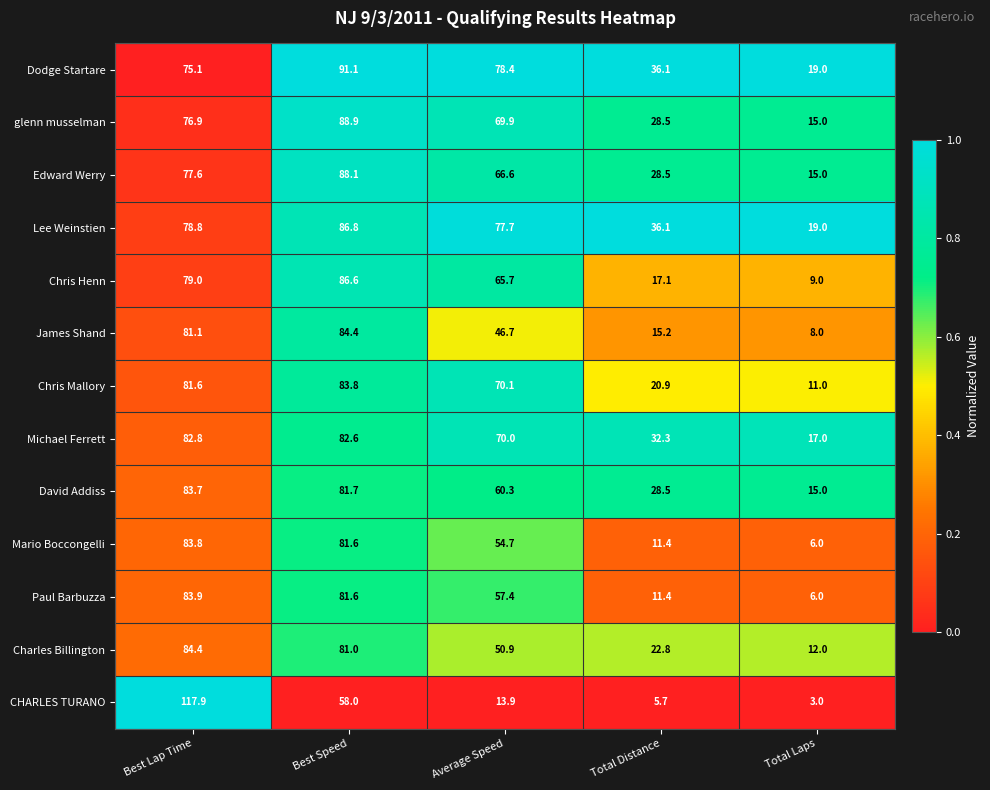

What is the smallest value displayed?

3.0